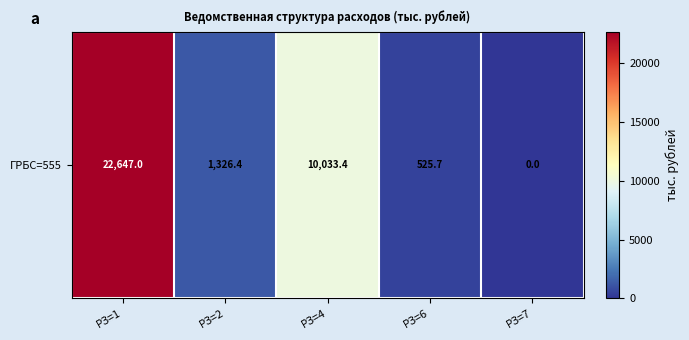

Where is the data nearest to the value 11323?

РЗ=4